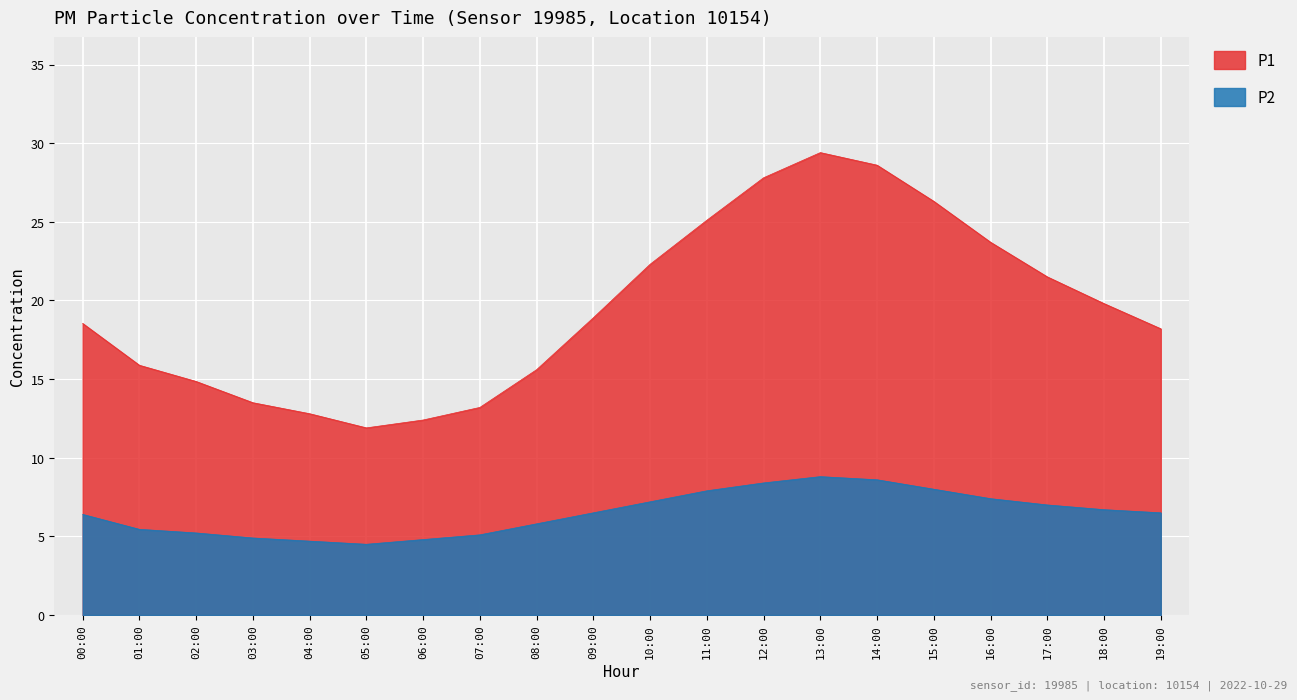

The P2 series shows 9.2 at 18:00. True or false?

False